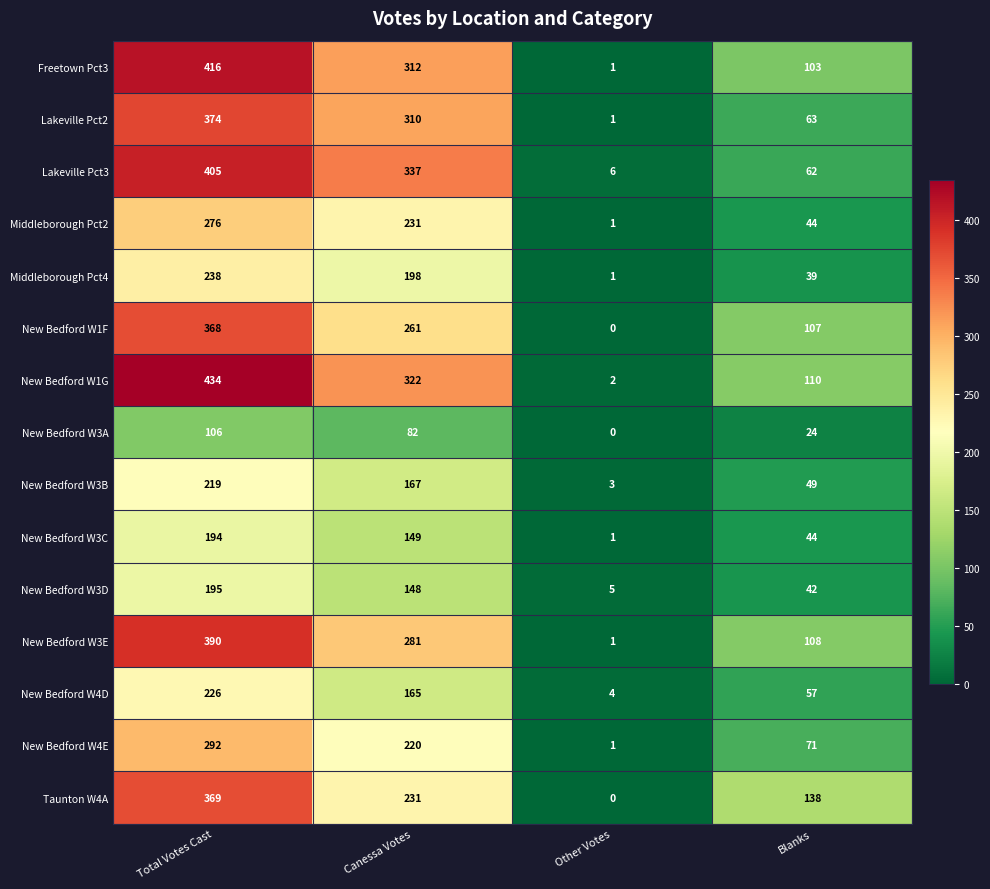

At how many categories does at least one series exceed 215?

2